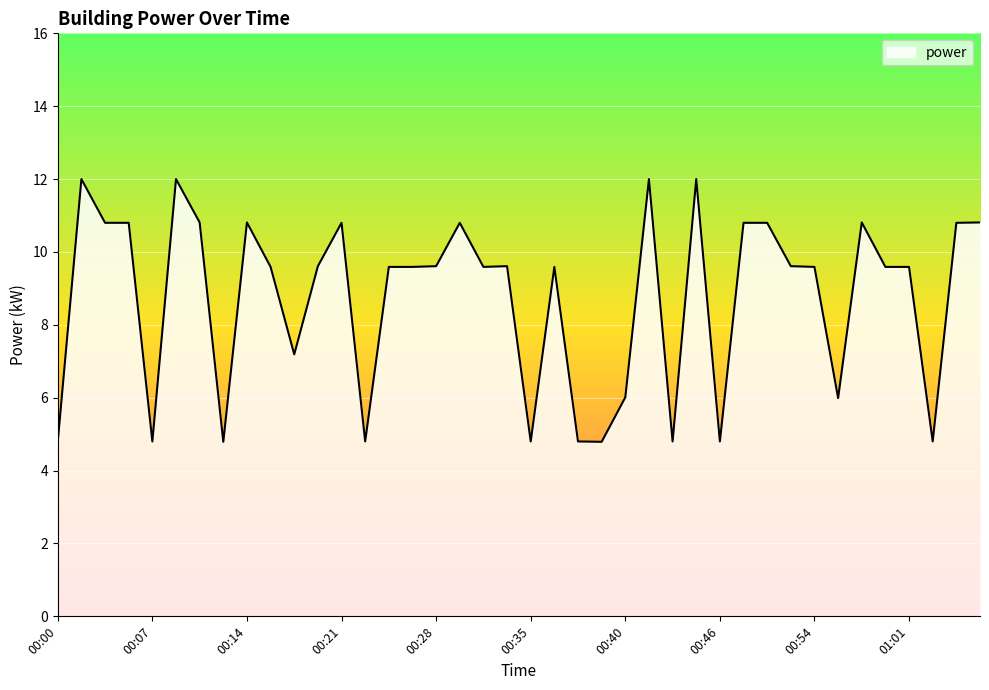

What is the greatest value displayed?

12.0